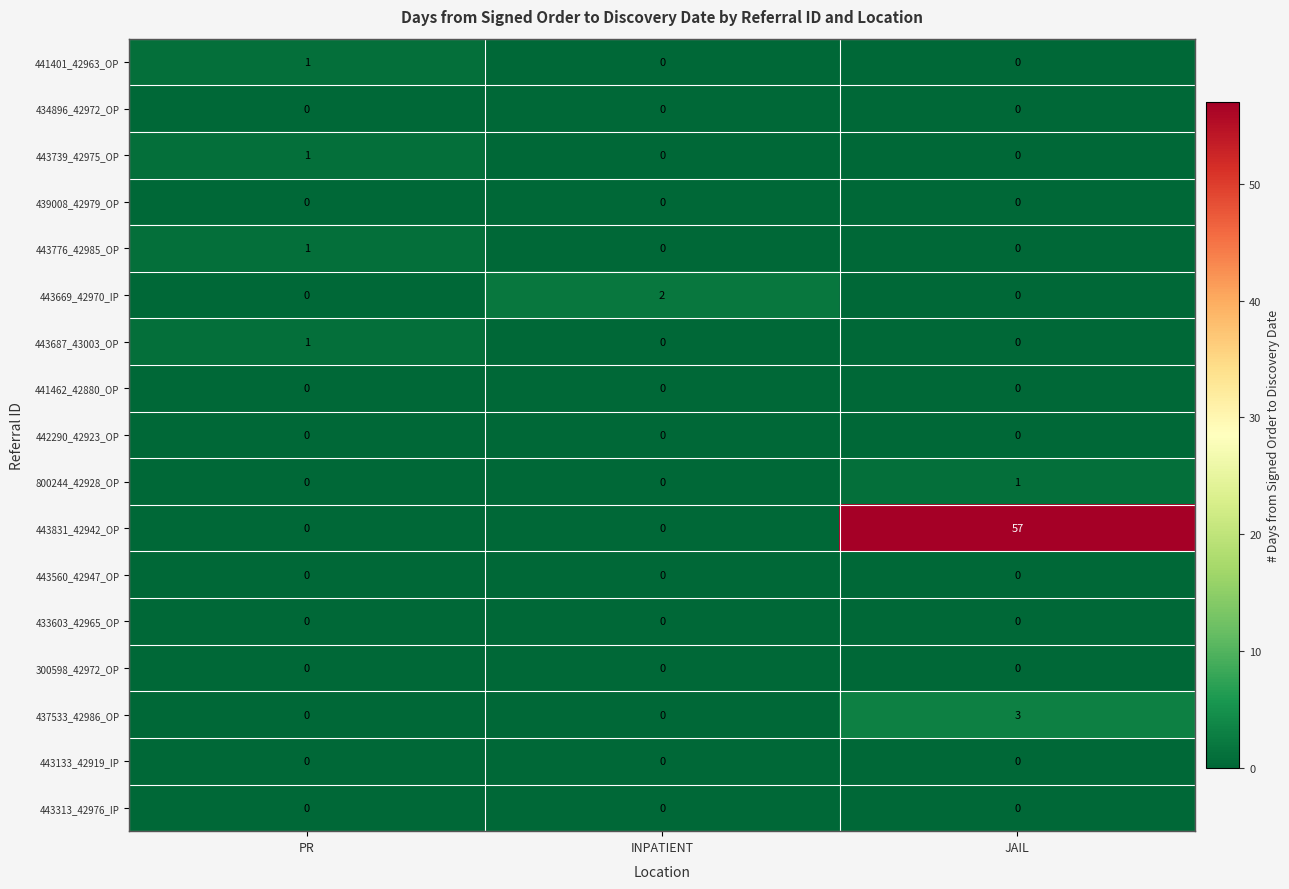

Which label corresponds to the largest value in the chart?

JAIL